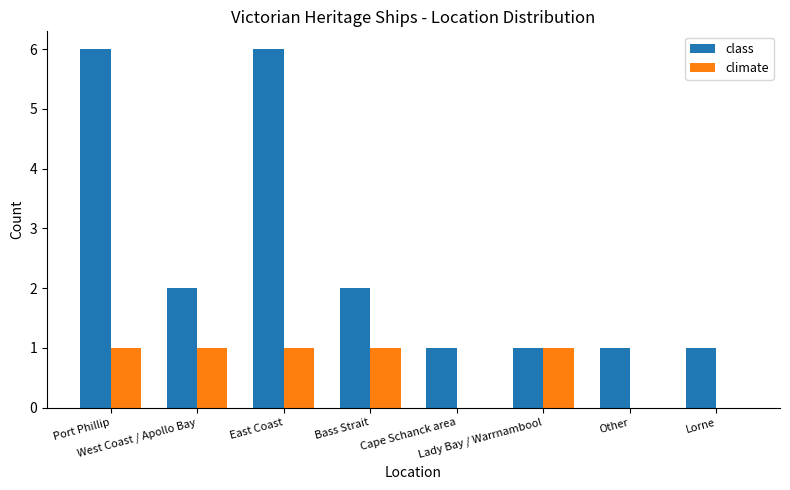

What is the maximum value for class?

6